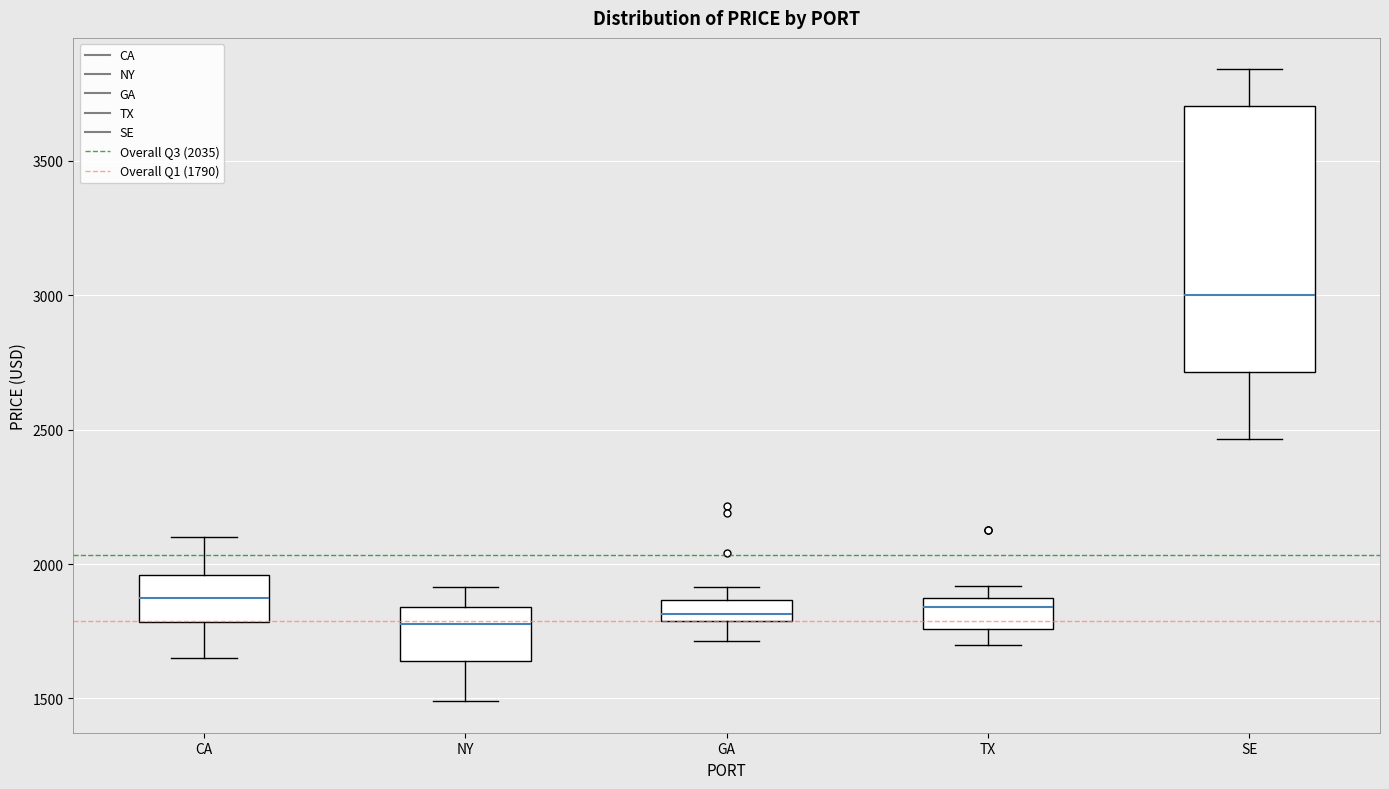

Where is the lower edge of the box for TX on the y-axis? The values are not printed on the chart, so give them approximately, as read against the axis.

1750